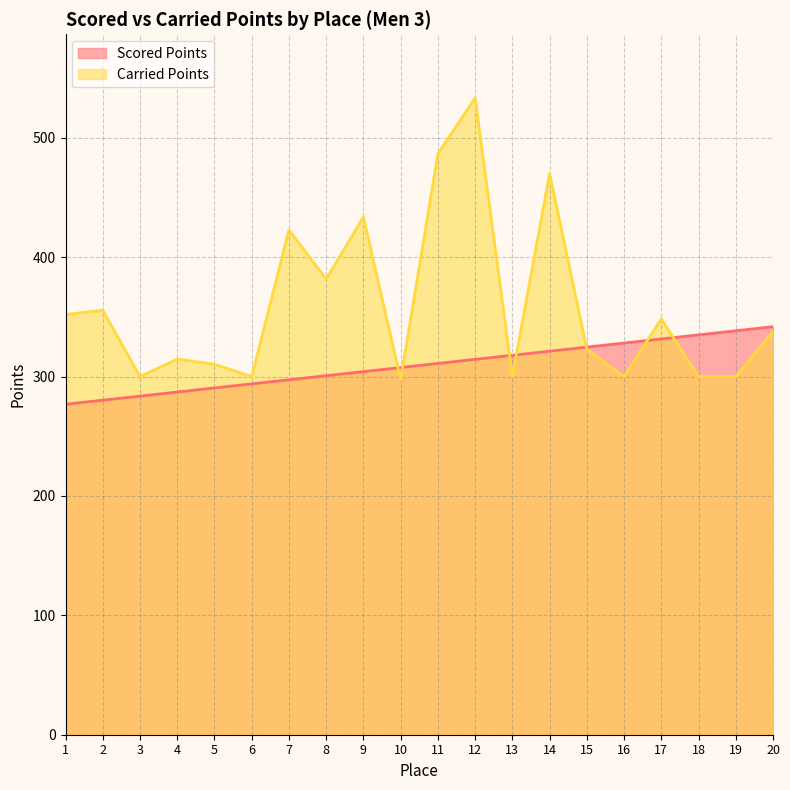

True or false: Scored Points and Carried Points cross at least once.

True